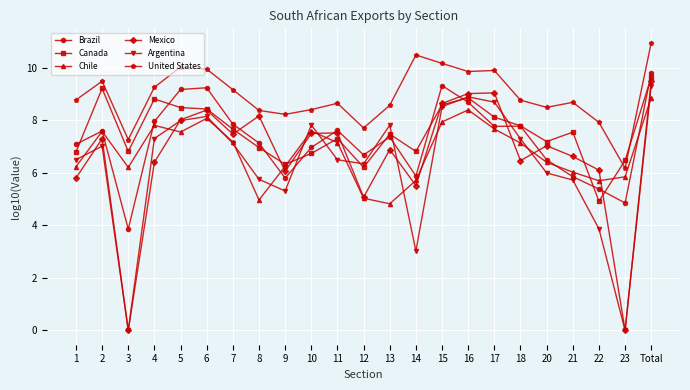

How many distinct data groups are displayed?

6